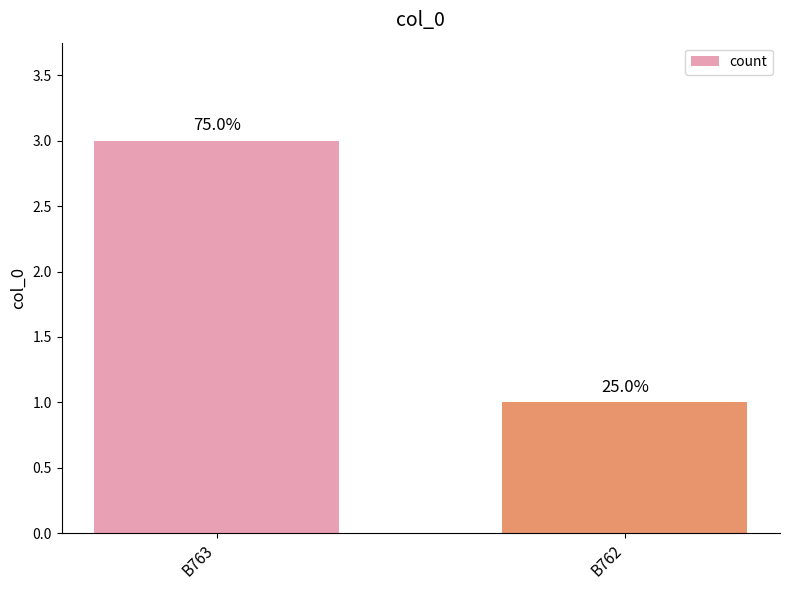

How many bars are there in total?

2